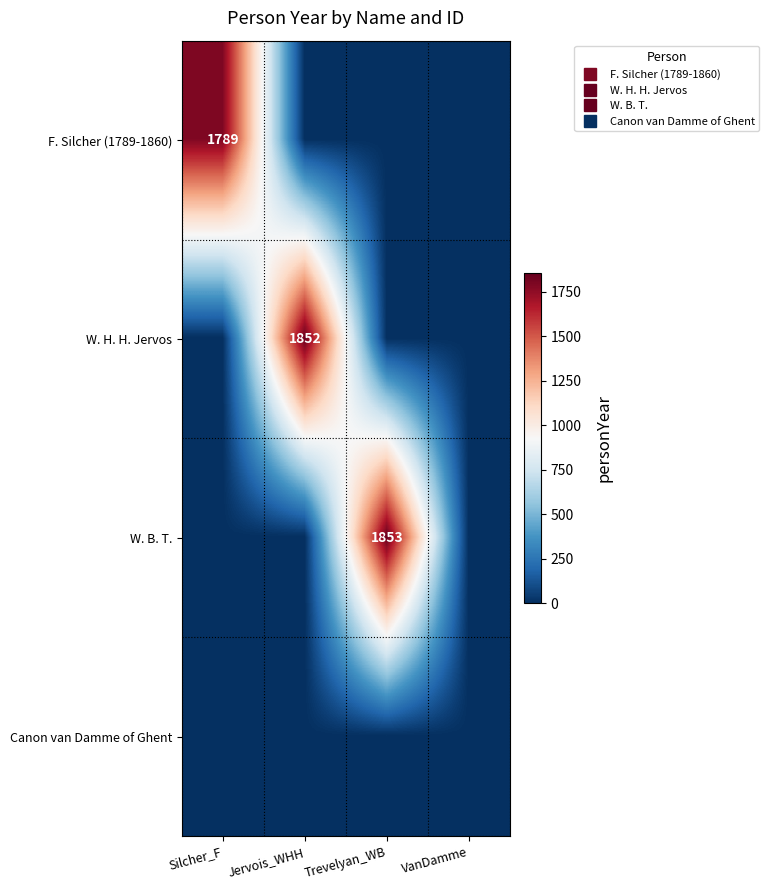

What is the average value of the W. H. H. Jervos series?

463